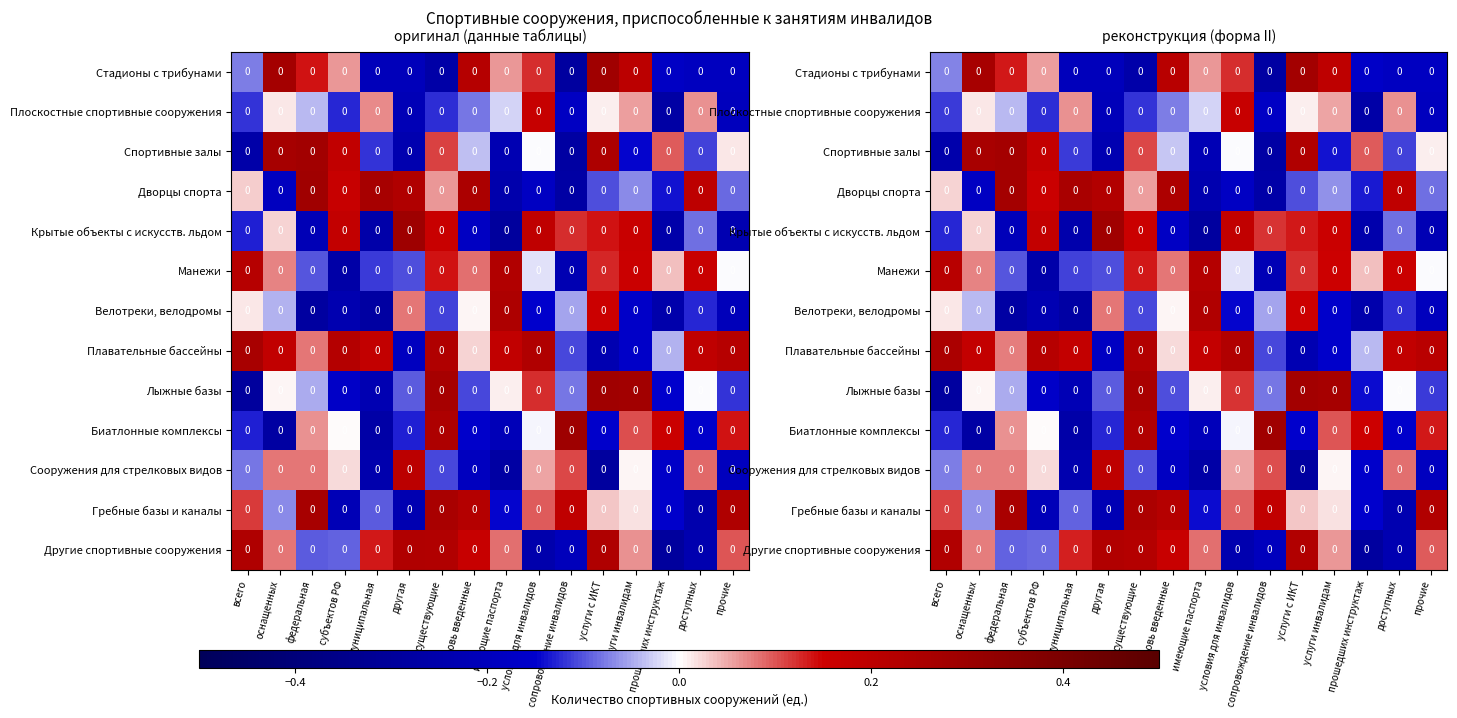

How many values in the Лыжные базы series are below 0?

10